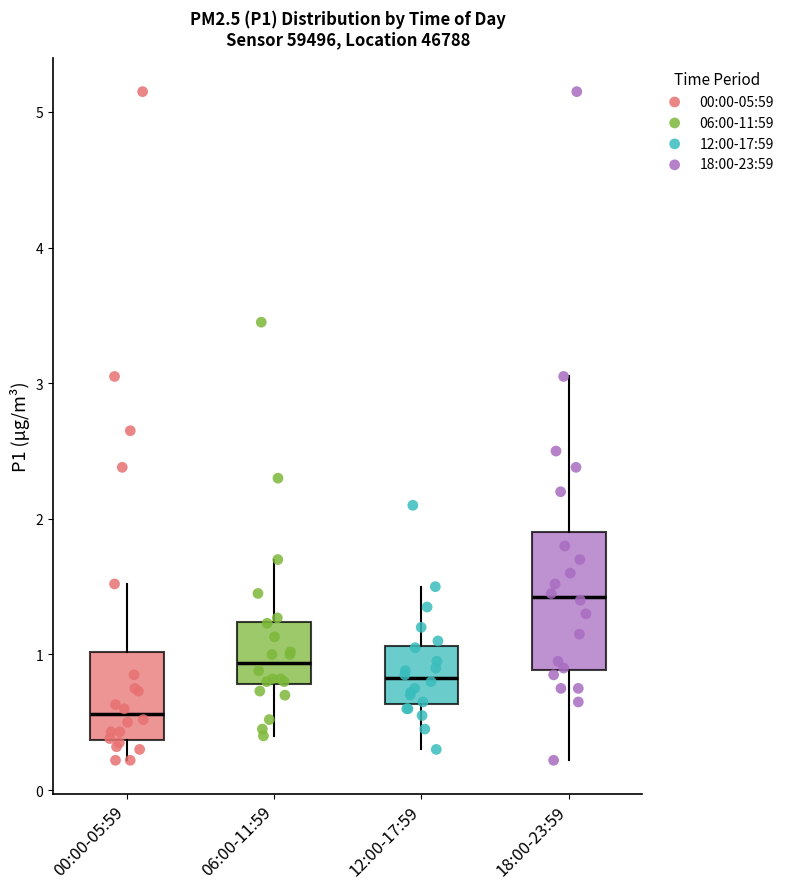

Which box's median line is the lowest?

00:00-05:59